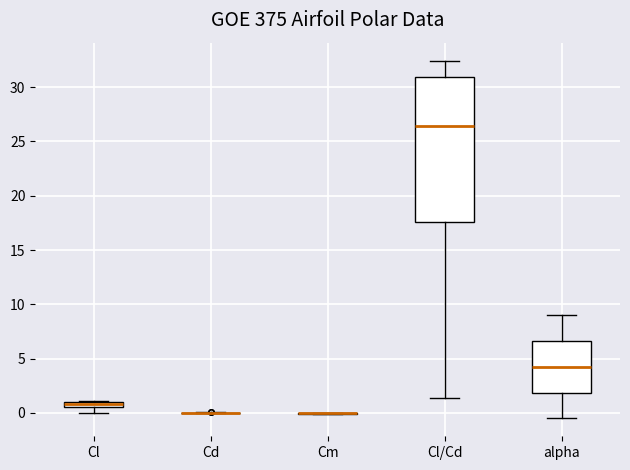

Which box is the tallest, from its lower edge to its upper edge?

Cl/Cd